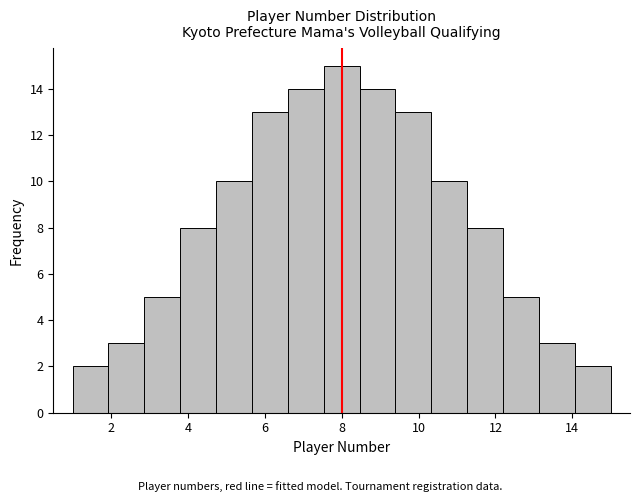

Which range on the x-axis has the tallest bar?

7.6 to 8.4